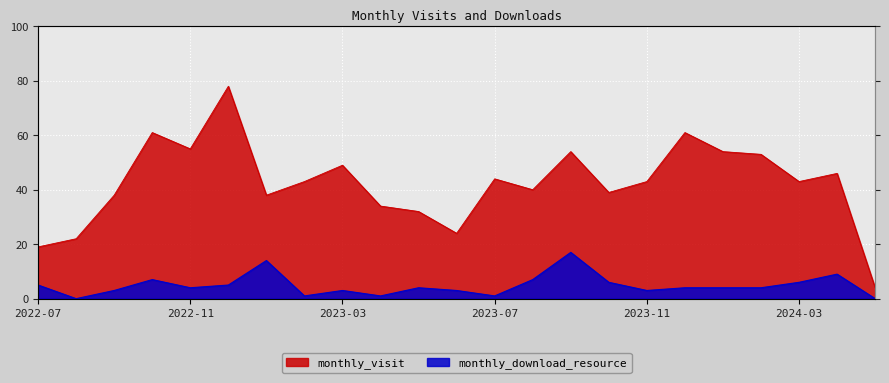

Reading left to right, what are all the values shown in this chart?

monthly_visit: 19	22	38	61	55	78	38	43	49	34	32	24	44	40	54	39	43	61	54	53	43	46	4
monthly_download_resource: 5	0	3	7	4	5	14	1	3	1	4	3	1	7	17	6	3	4	4	4	6	9	0